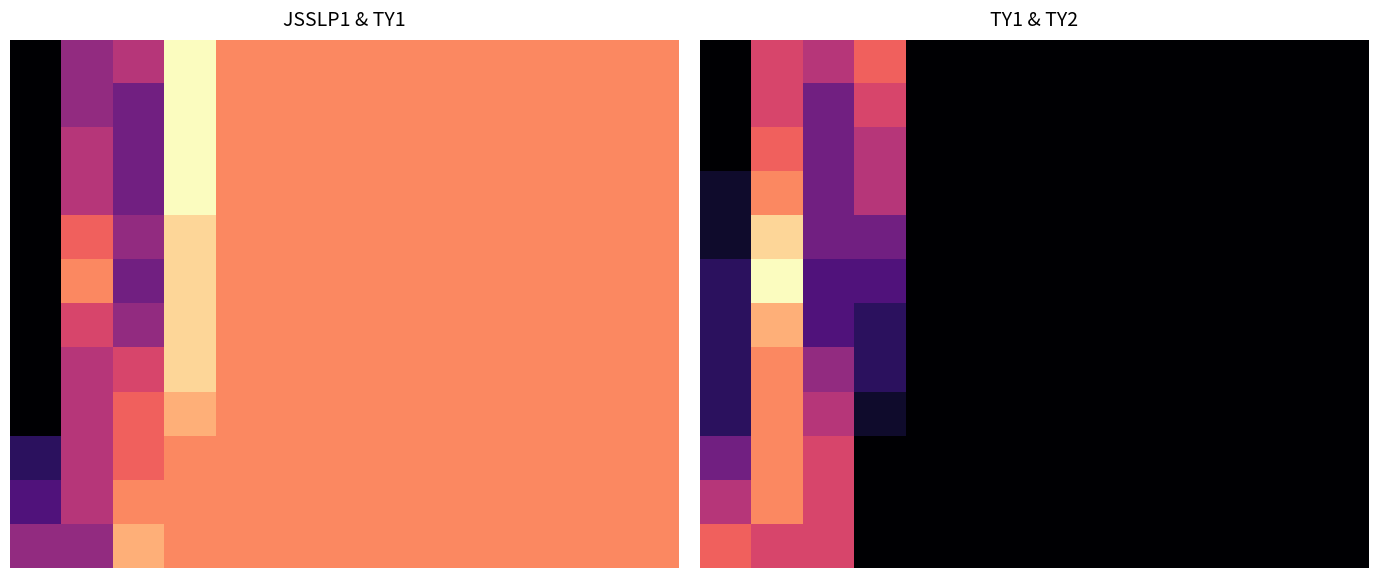

How many 6 values are between 0 and 1?

13